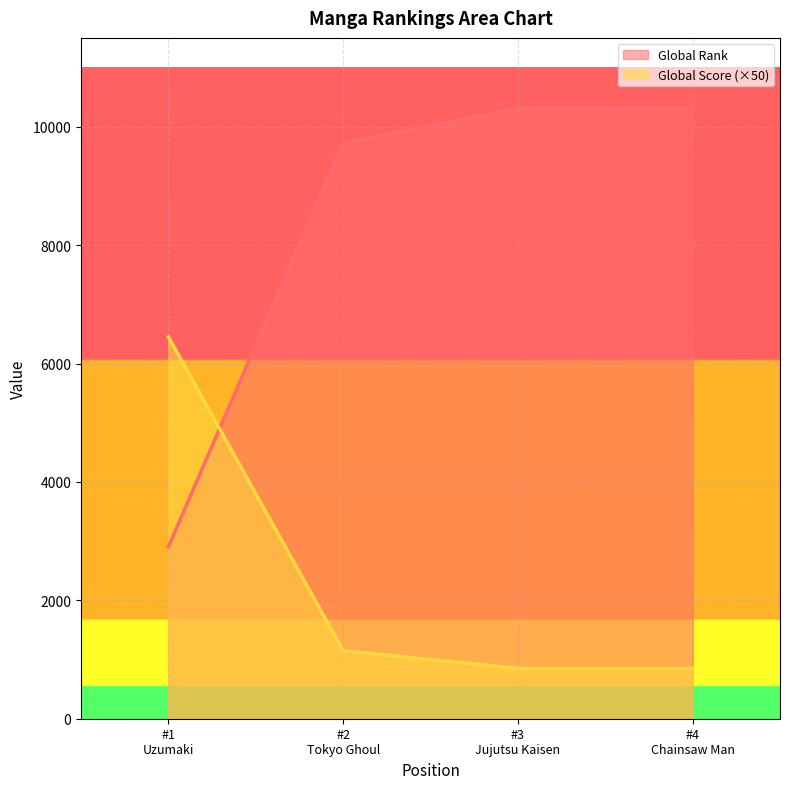

Which series has the widest spread of values?

Global Rank